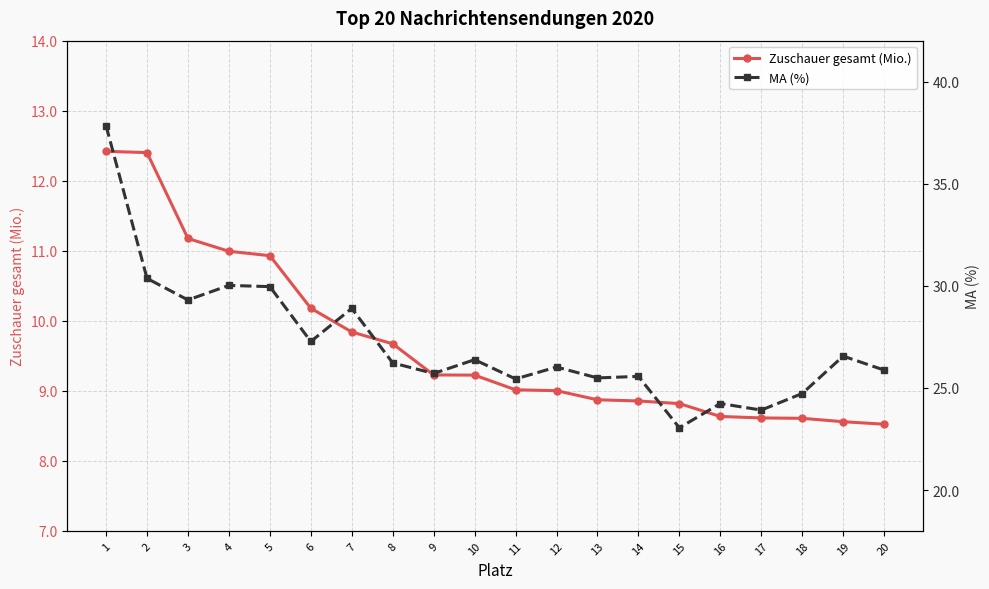

Is it true that Zuschauer gesamt (Mio.) equals 14.7 at 9?

False